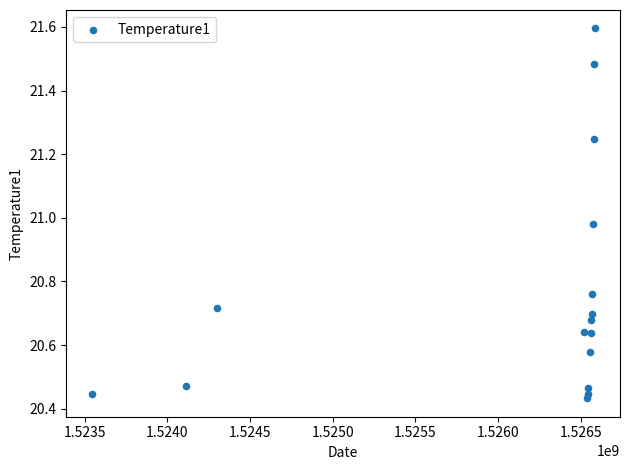

What is the range of Y values (max minus min)?

1.2